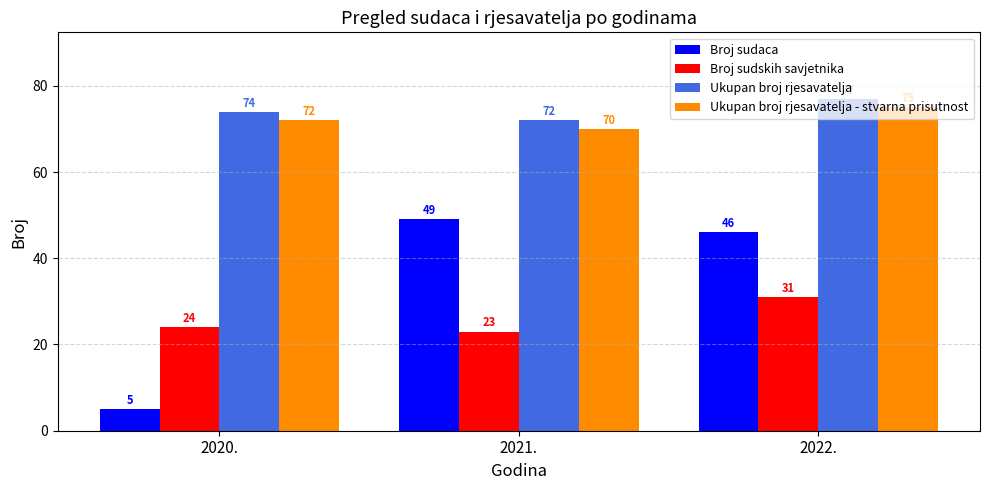

How many bars are there in each group?

4